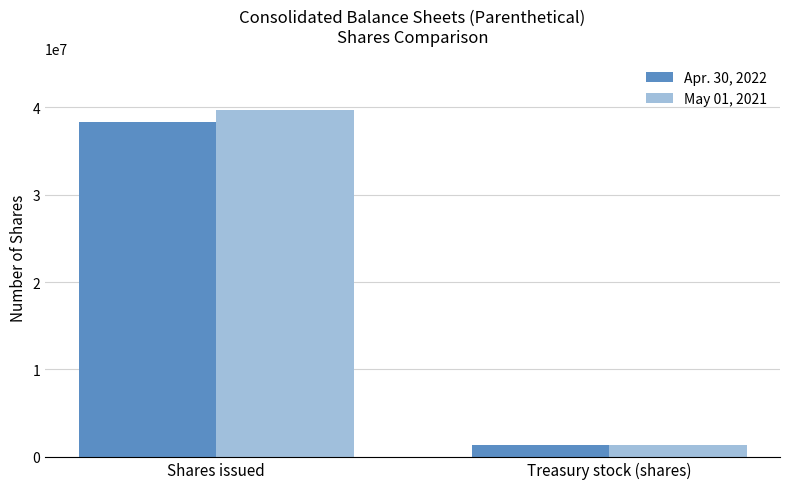

At how many categories does at least one series exceed 5455355?

1